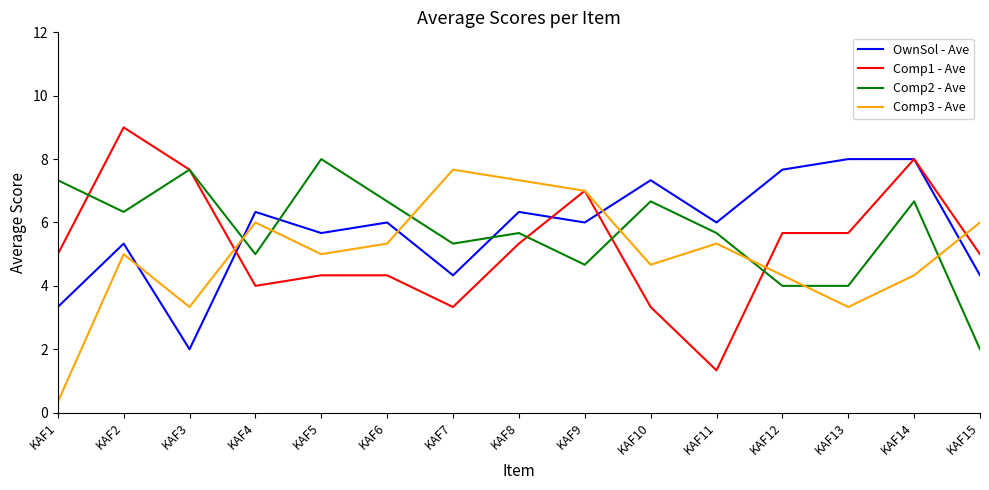

Which series has the widest spread of values?

Comp1 - Ave